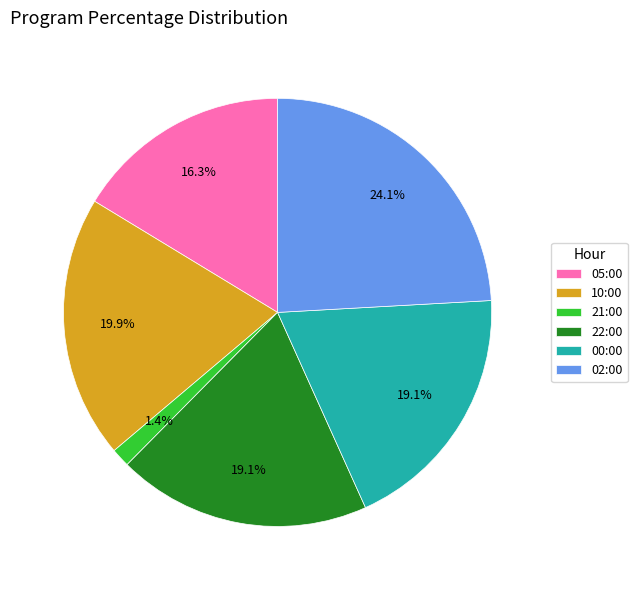

Which category has the biggest portion of the pie?

02:00